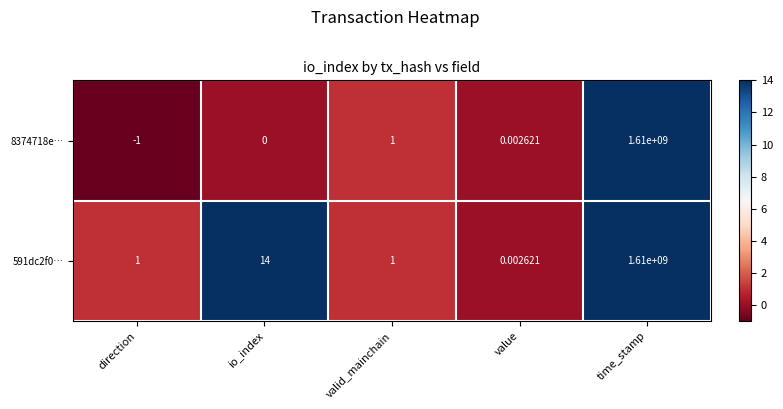

List the labels in order of 8374718e… value, smallest first.

direction, io_index, value, valid_mainchain, time_stamp